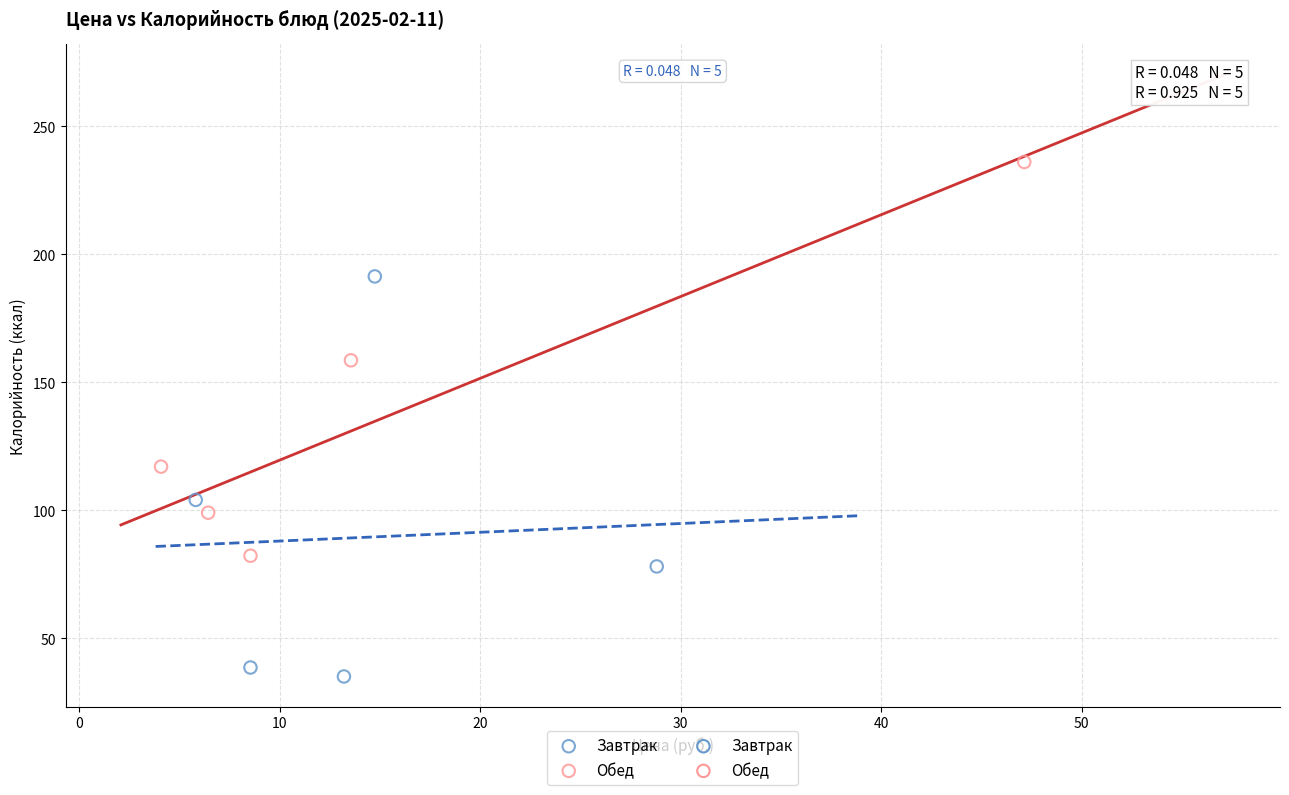

Which series contains the lowest Y value?

Завтрак